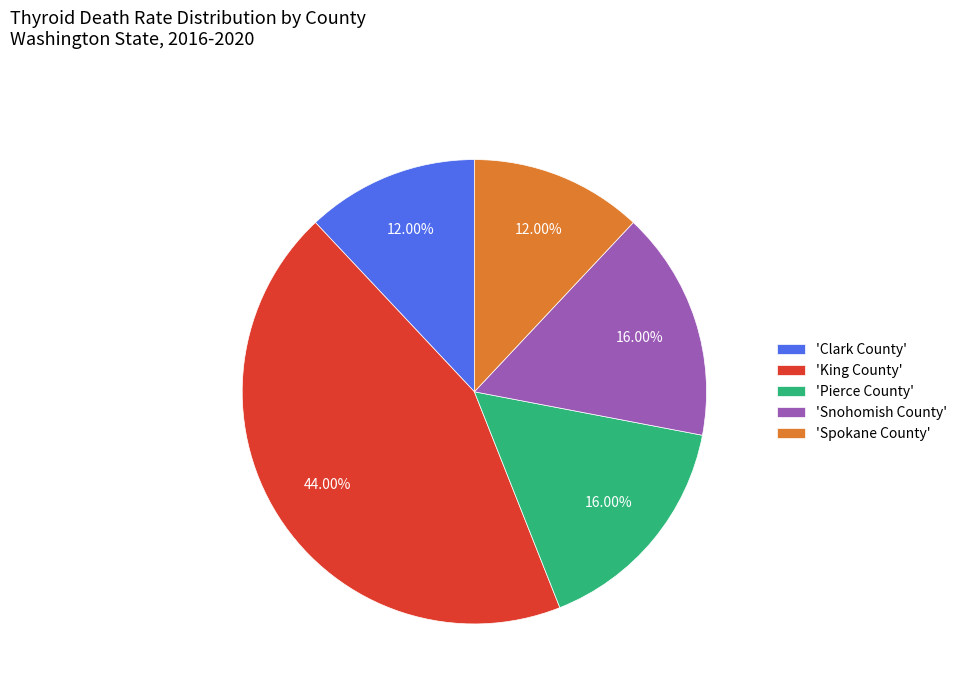

Does 'Snohomish County' represent more than half of the total?

No